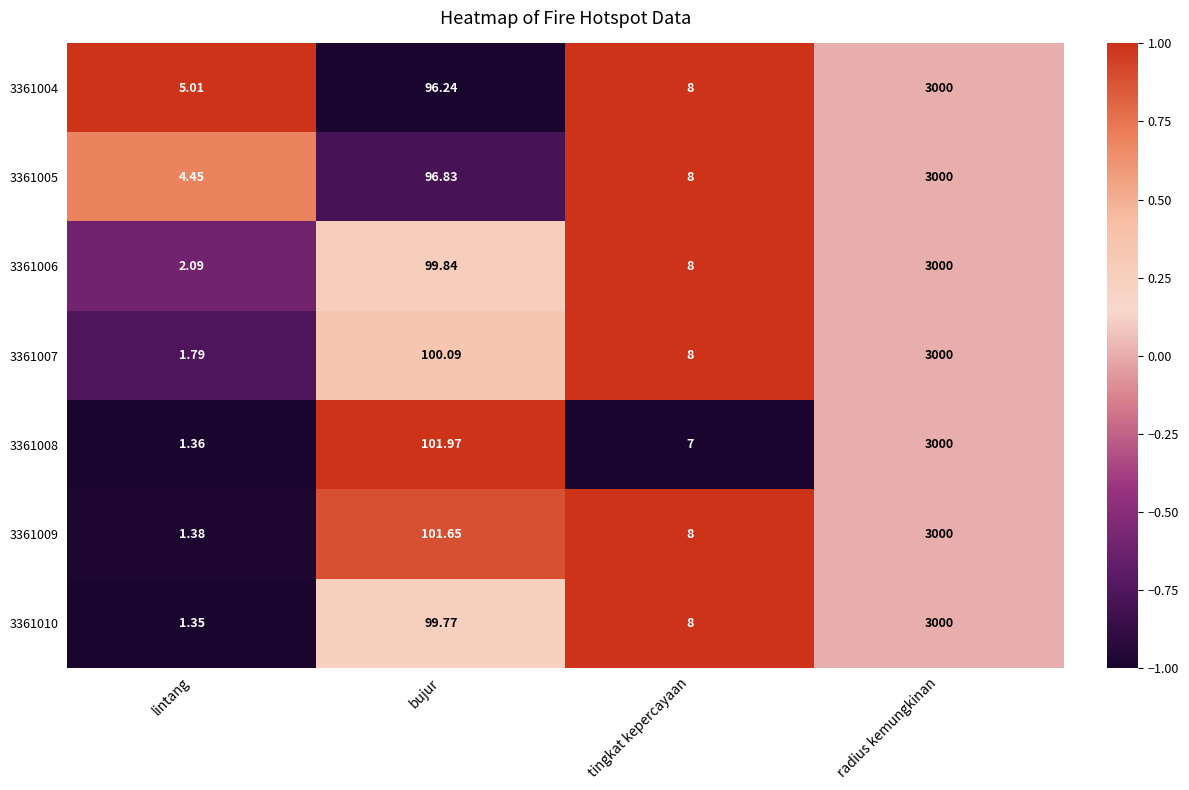

Is the value of 3361007 at radius kemungkinan greater than the value of 3361008 at bujur?

Yes